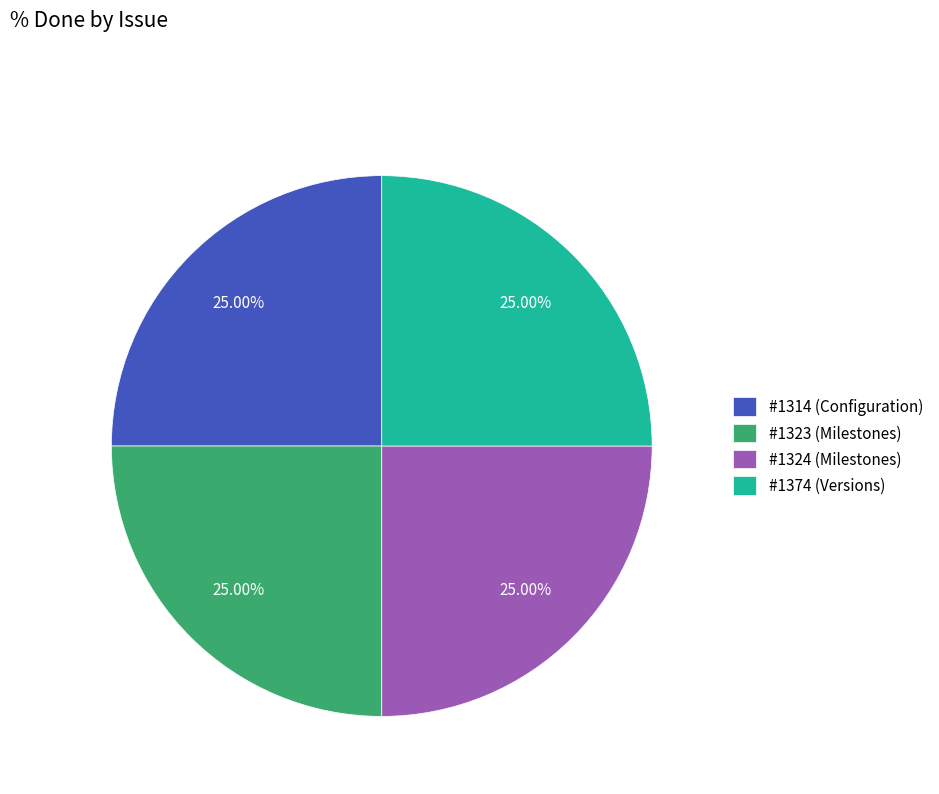

Count the number of slices in the pie.

4